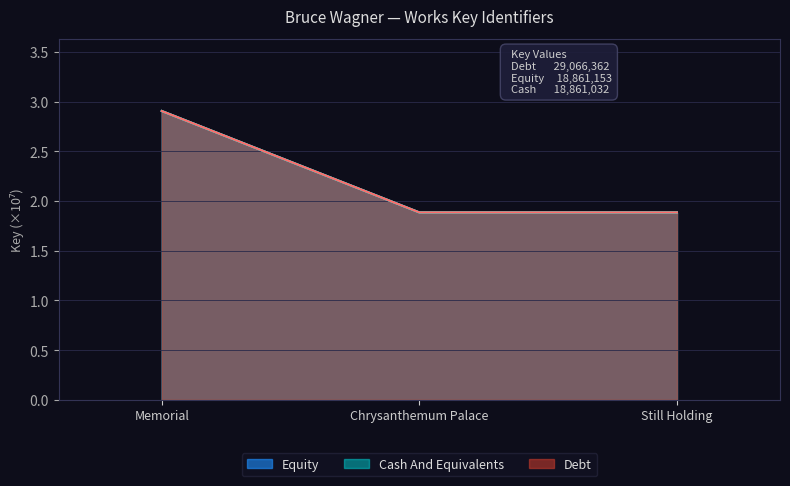

Reading left to right, extract all data points from this chart.

Debt: 2.9	1.9	1.9
Equity: 2.9	1.9	1.9
Cash And Equivalents: 2.9	1.9	1.9